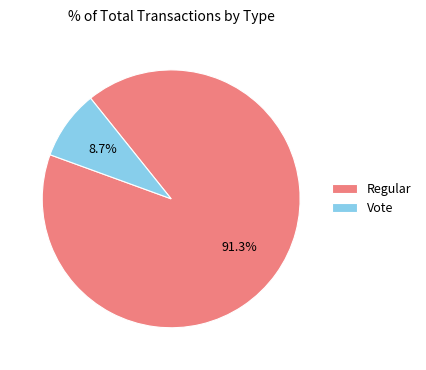

What percentage is the Regular slice, to the nearest percent?

91%